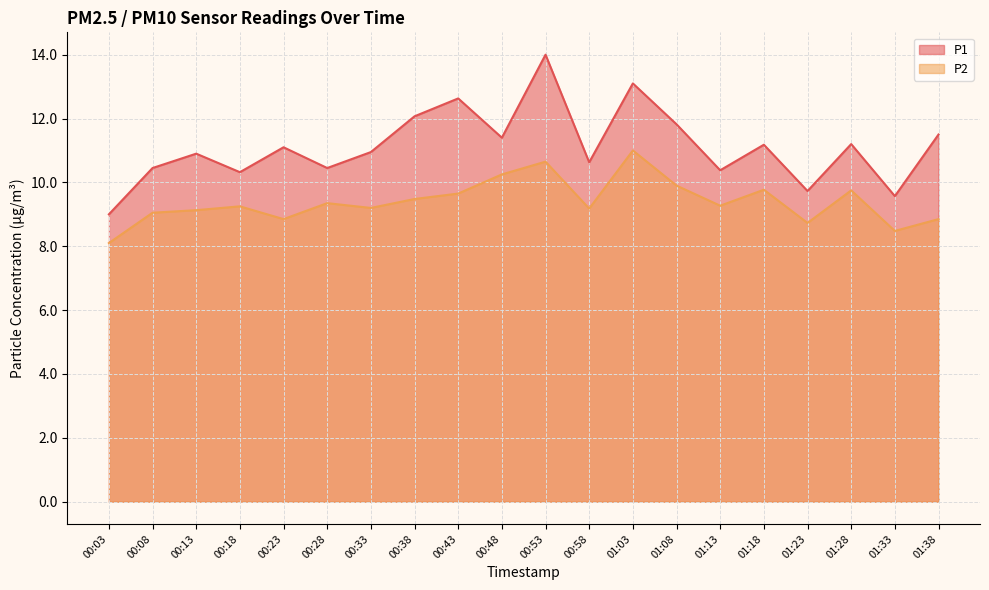

Is it true that P2 equals 8.1 at 00:03?

True